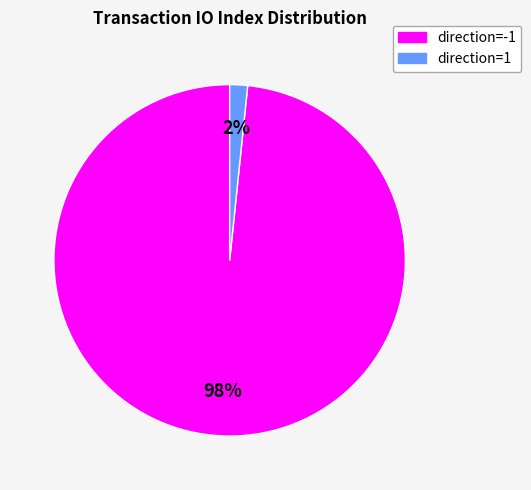

Which category accounts for the majority?

direction=-1